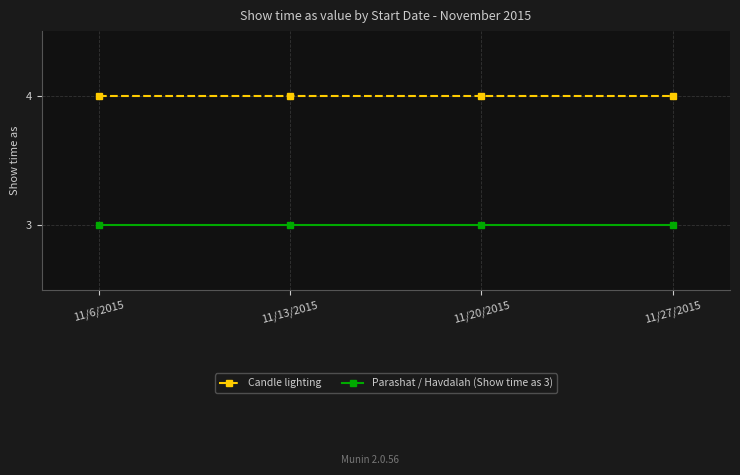

What are all the series names shown in the legend?

Candle lighting, Parashat / Havdalah (Show time as 3)